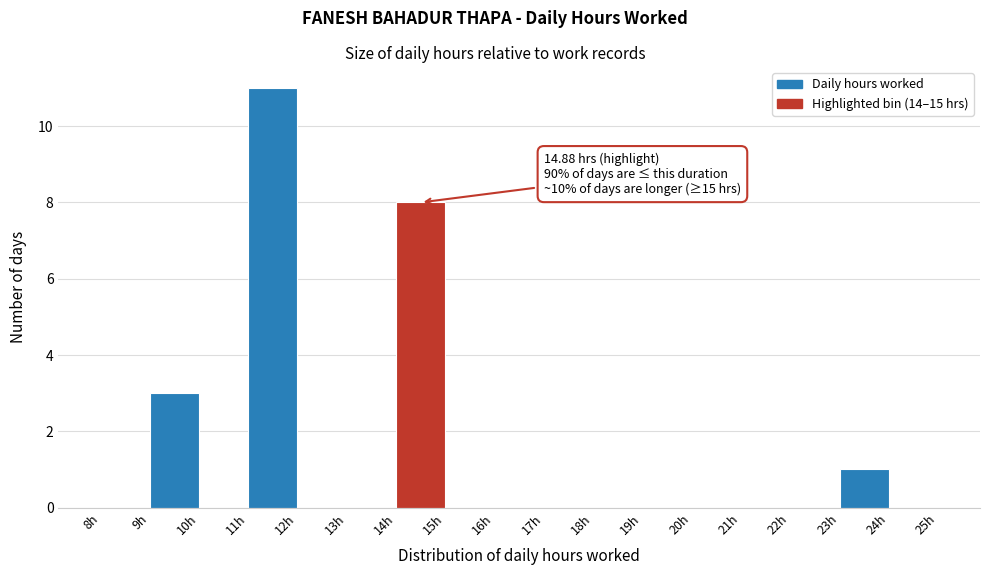

Over which range of the x-axis is the bar tallest?

11 to 12